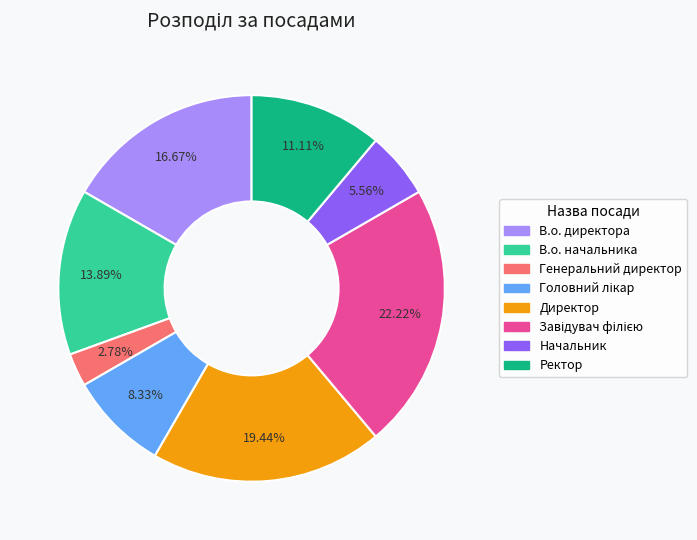

What is the smallest slice in the pie chart?

Генеральний директор